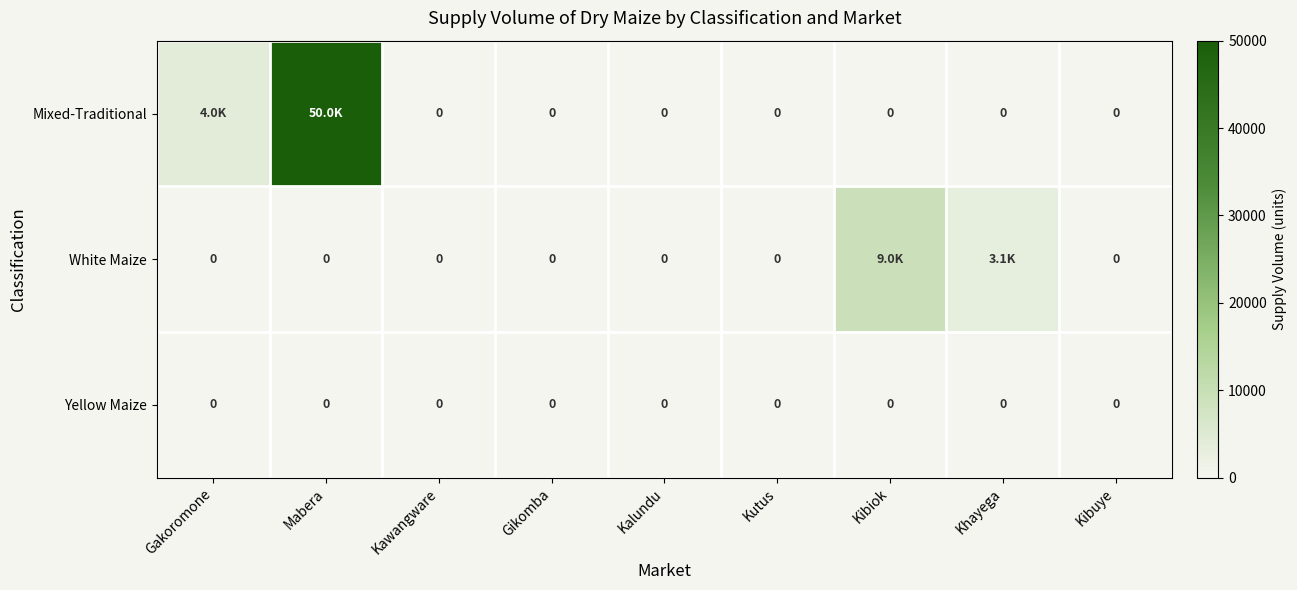

How many values in the Mixed-Traditional series exceed 0?

2